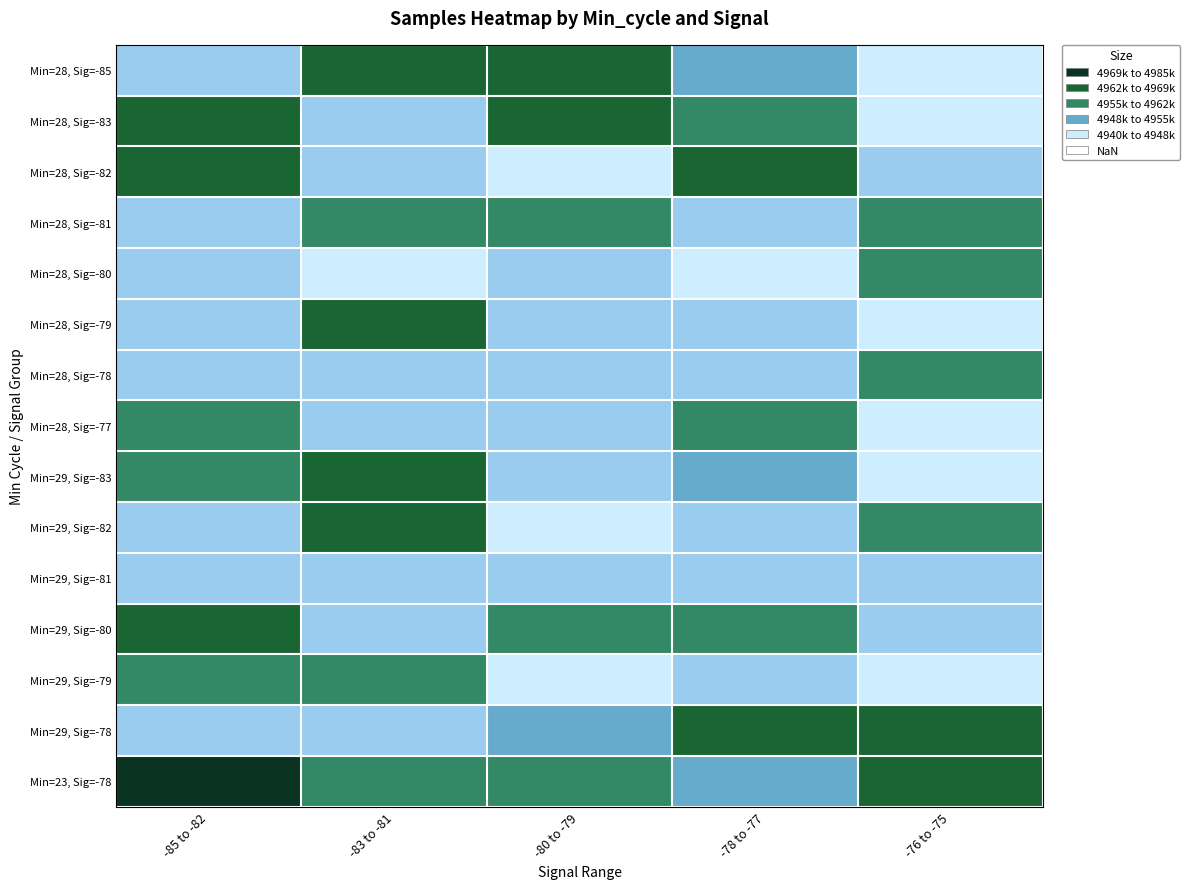

Rank the series at -78 to -77 from highest to lowest value.

Min=28, Sig=-82, Min=29, Sig=-78, Min=28, Sig=-83, Min=28, Sig=-77, Min=29, Sig=-80, Min=23, Sig=-78, Min=29, Sig=-83, Min=28, Sig=-85, Min=29, Sig=-81, Min=28, Sig=-81, Min=28, Sig=-79, Min=28, Sig=-78, Min=29, Sig=-82, Min=29, Sig=-79, Min=28, Sig=-80